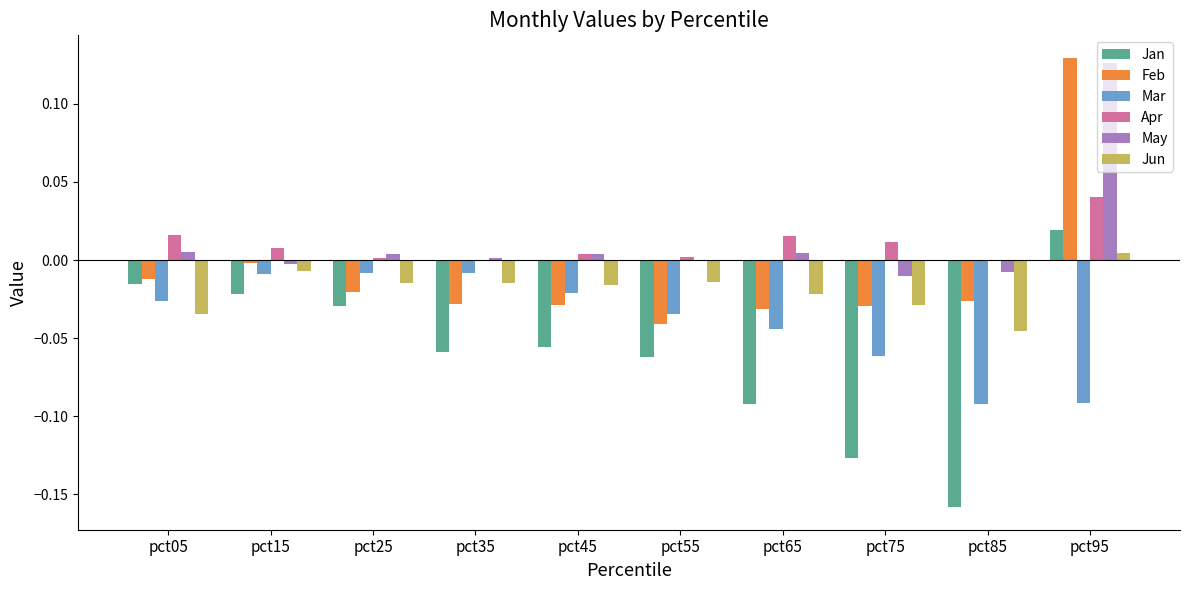

Which label corresponds to the largest value in the chart?

pct95